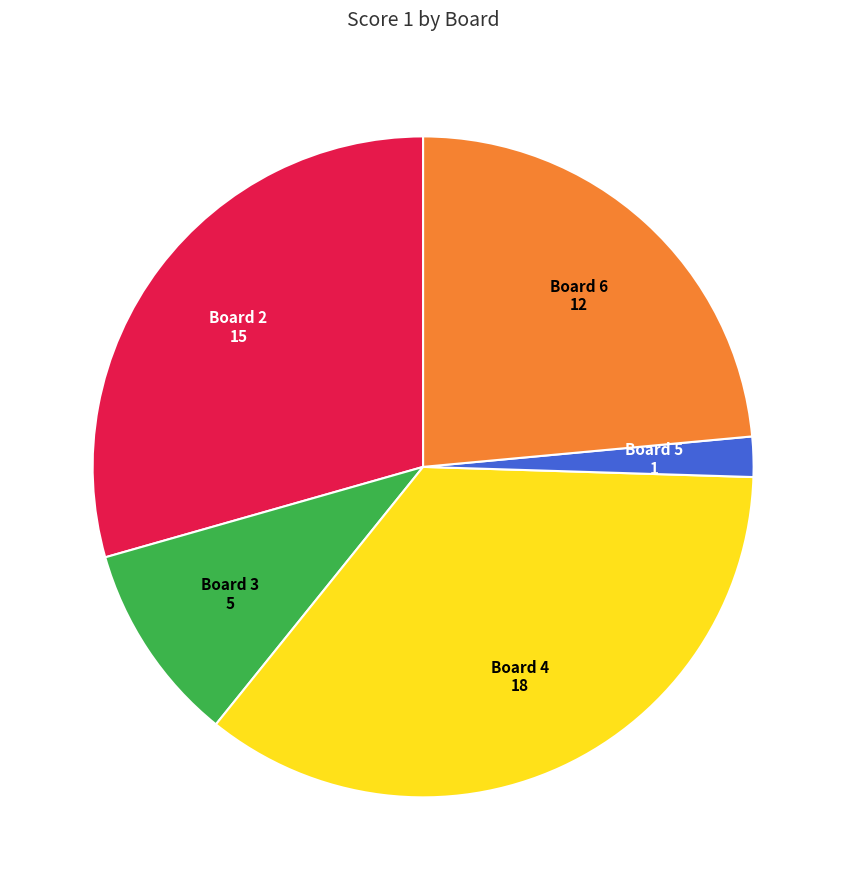

Which slice is the largest?

Board 4